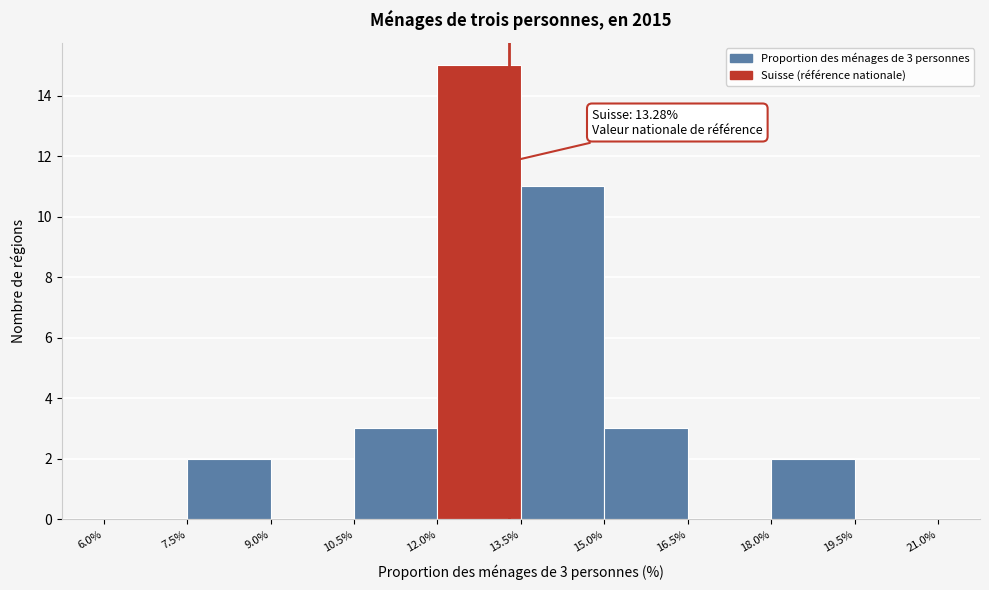

Which range on the x-axis has the tallest bar?

12.0% to 13.5%